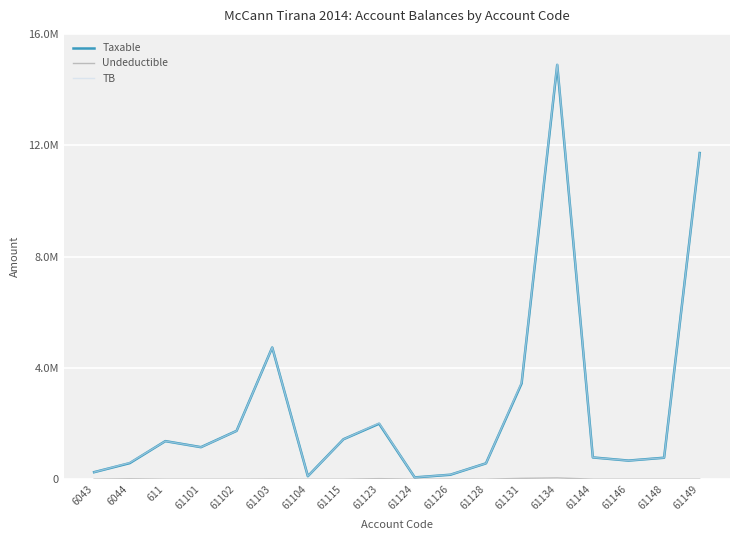

Is this an area chart (filled region under the line)?

No